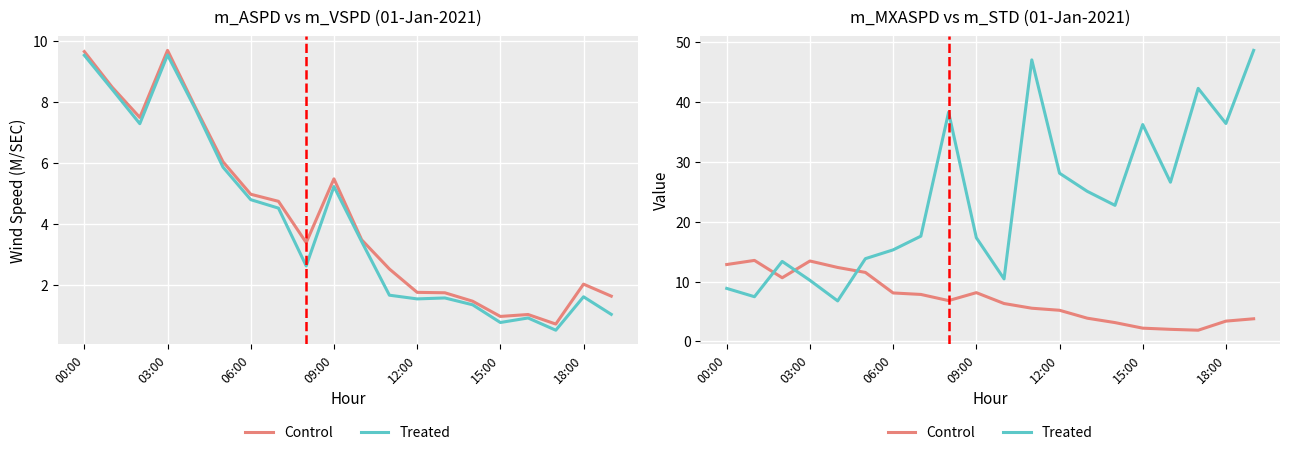

What is the value of the Treated point at the 14th from the left?

25.1